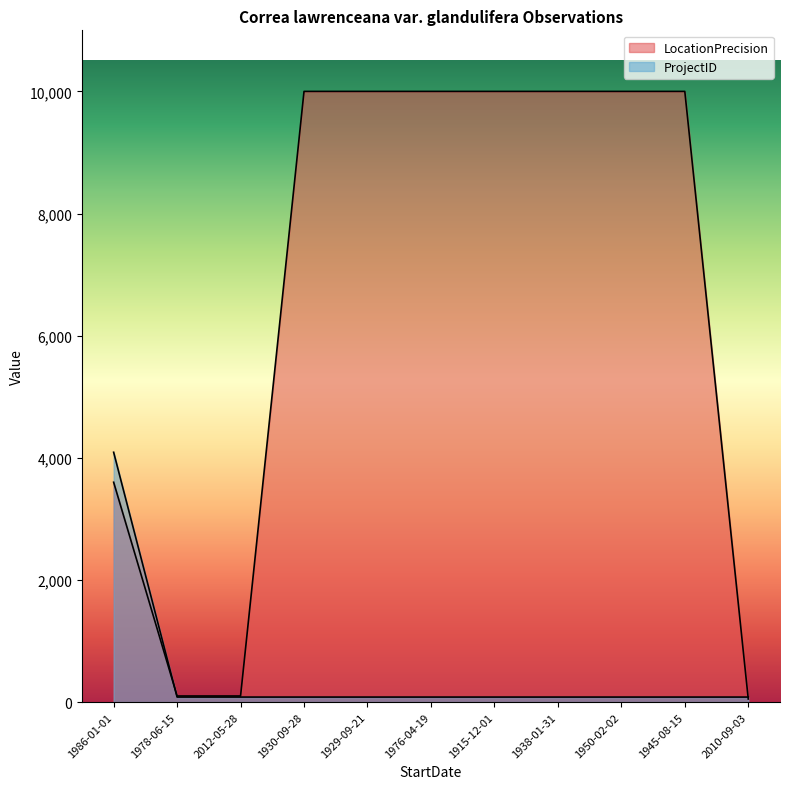

True or false: LocationPrecision has a value of 3600 at 1986-01-01.

True